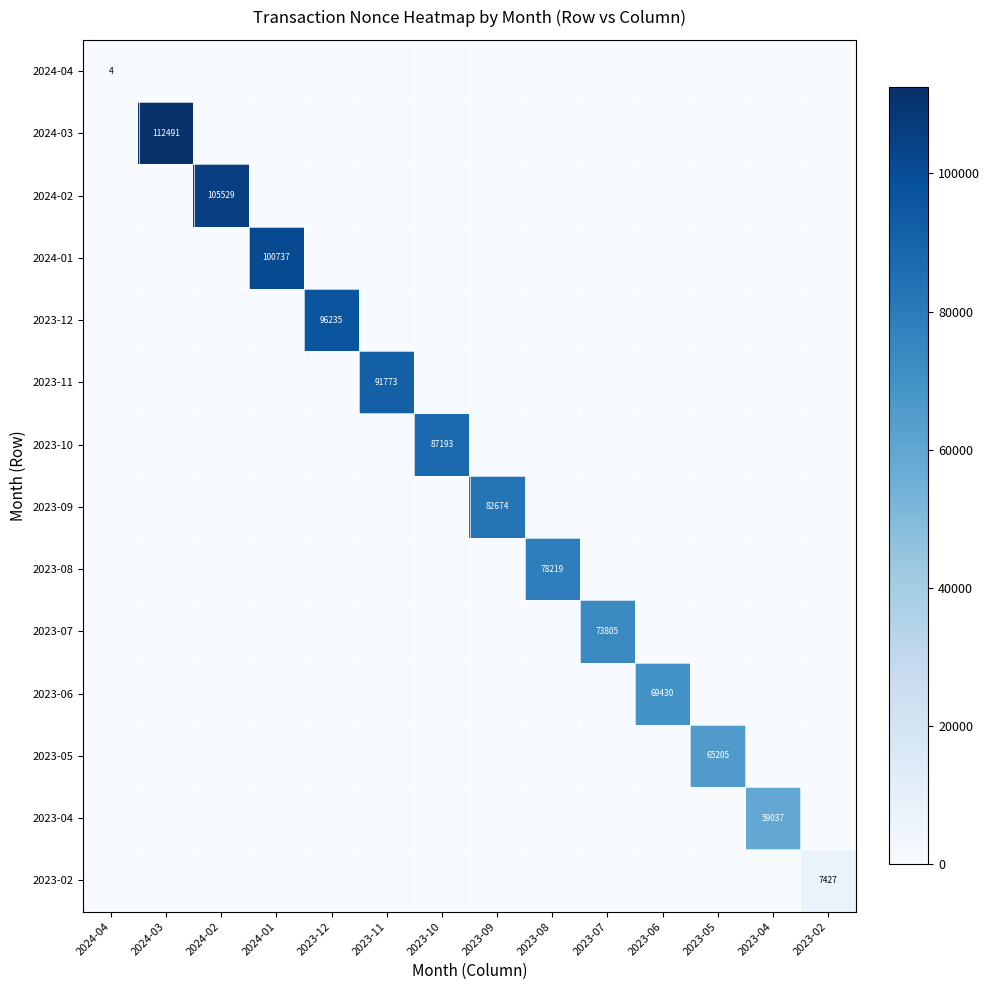

The value of 2023-12 at 2024-02 is 0. True or false?

True